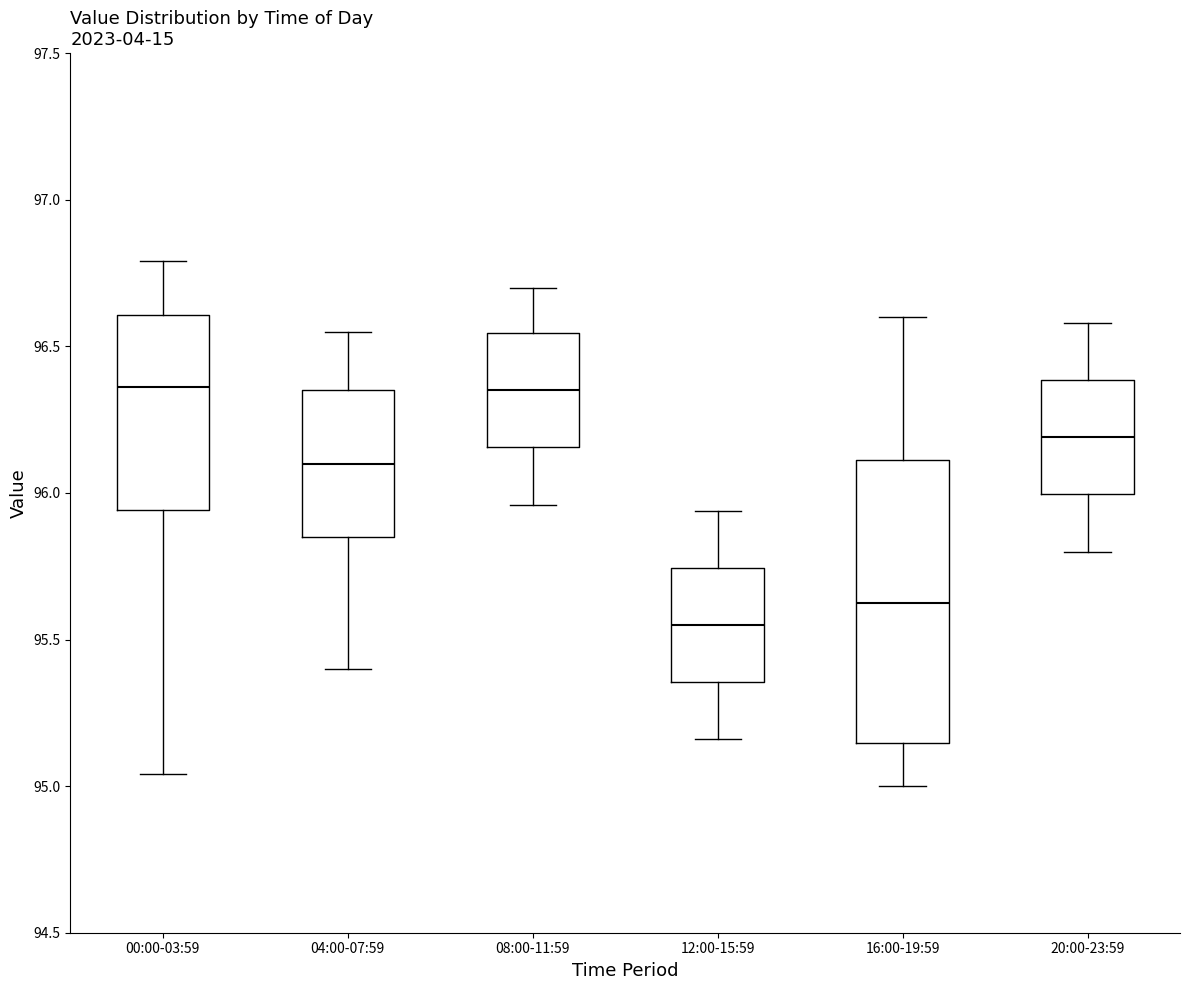

Reading left to right, read every box against the y-axis: the position of its median line, the range the box covers, and the ends of its whiskers. The values are not printed on the chart, so give them approximately, as read against the axis.

00:00-03:59: median 96.35, box 95.95 to 96.60, whiskers 95.05 to 96.80
04:00-07:59: median 96.10, box 95.85 to 96.35, whiskers 95.40 to 96.55
08:00-11:59: median 96.35, box 96.15 to 96.55, whiskers 95.95 to 96.70
12:00-15:59: median 95.55, box 95.35 to 95.75, whiskers 95.15 to 95.95
16:00-19:59: median 95.65, box 95.15 to 96.10, whiskers 95.00 to 96.60
20:00-23:59: median 96.20, box 96.00 to 96.40, whiskers 95.80 to 96.60